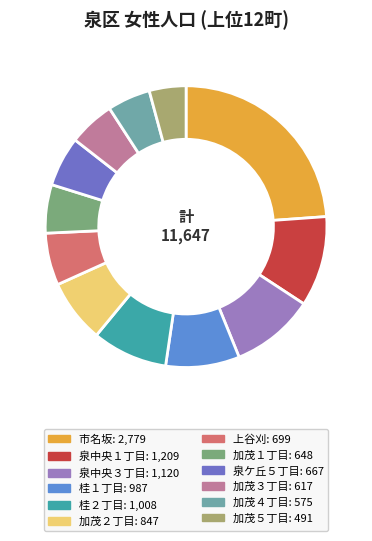

True or false: 桂２丁目 accounts for 2% of the total.

False